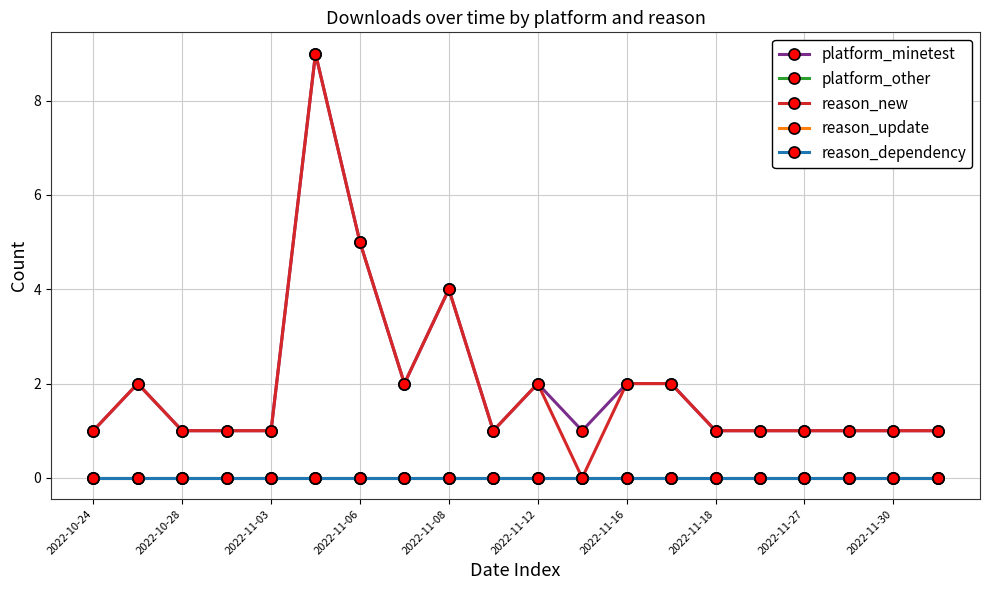

In platform_minetest, how many points are higher than both neighbors (excluding endpoints)?

4